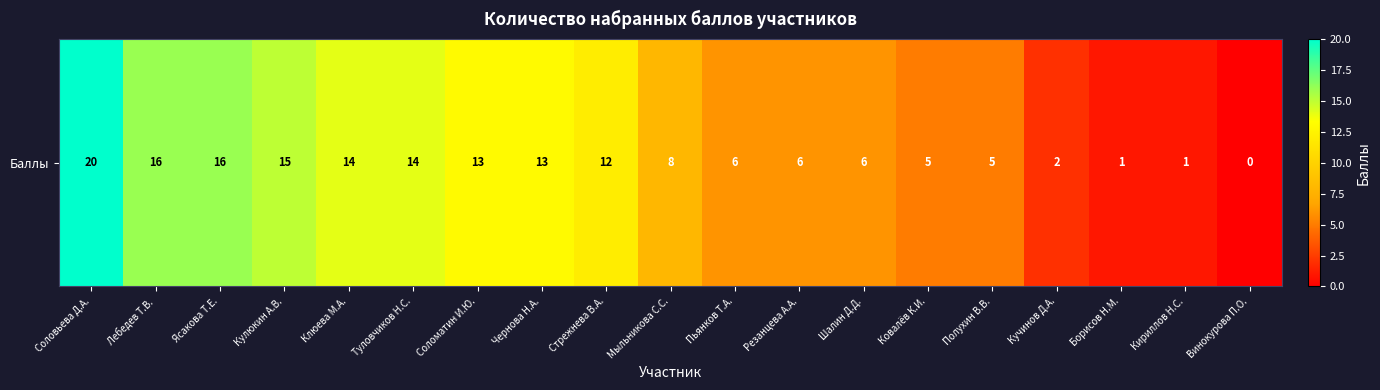

Between Винокурова П.О. and Стрежнева В.А., which is larger?

Стрежнева В.А.